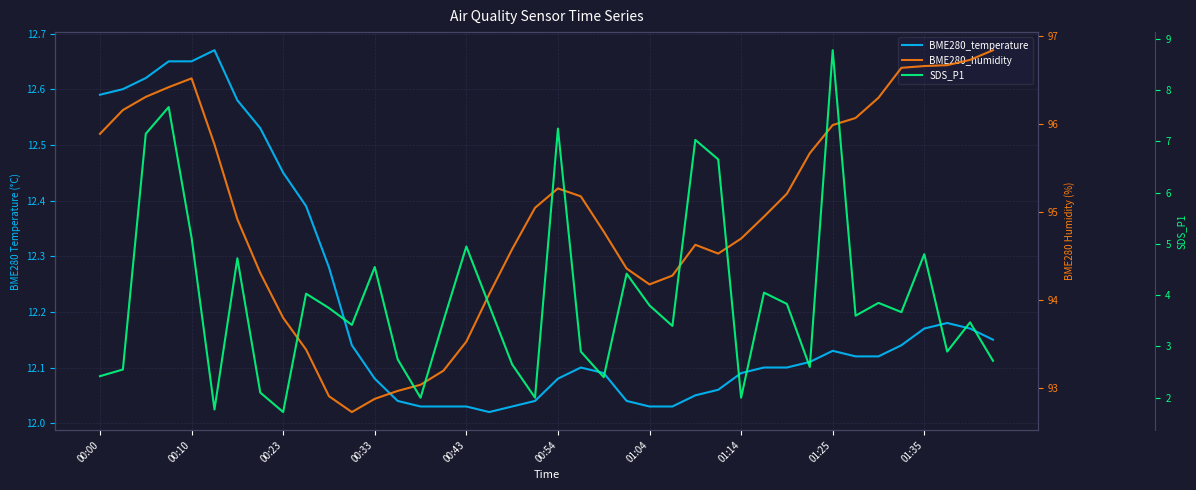

At 21, list the series in order from smallest to largest.

SDS_P1, BME280_temperature, BME280_humidity